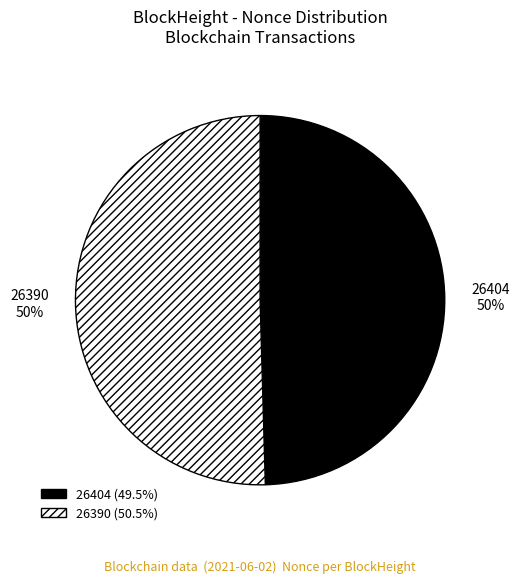

Which has a higher value, 26390 or 26404?

26390